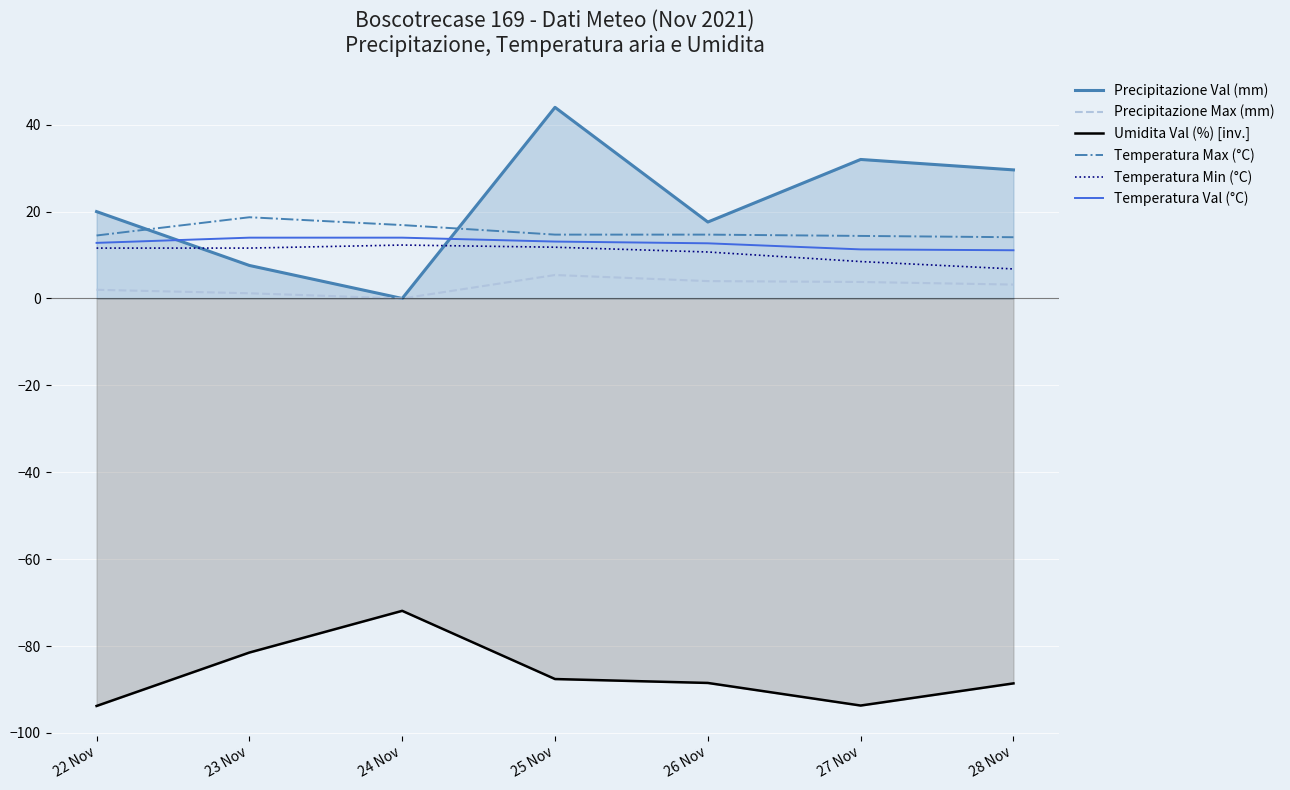

Which label corresponds to the smallest value in the chart?

22 Nov